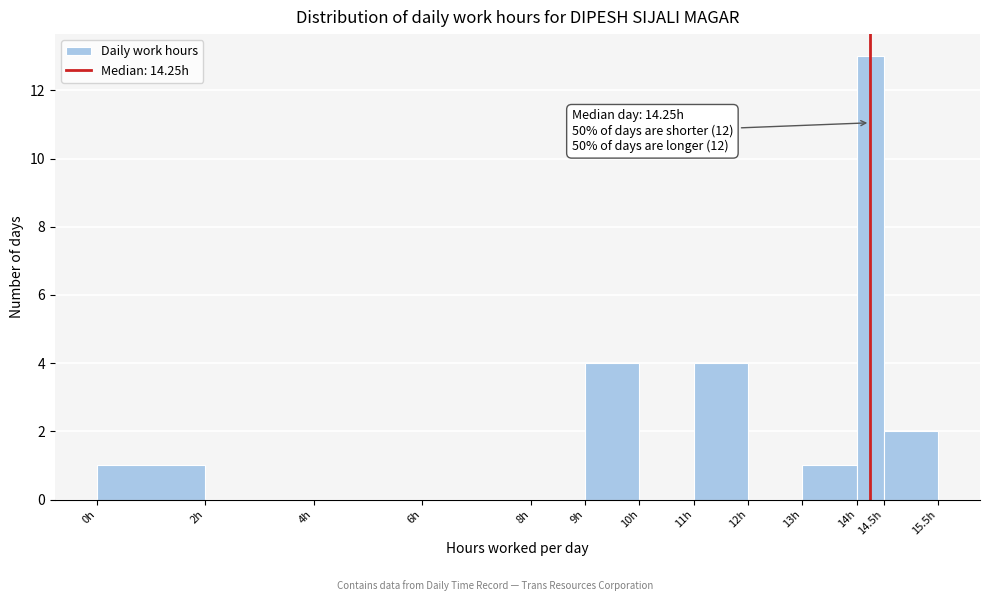

Over which range of the x-axis is the bar tallest?

14.0 to 14.5